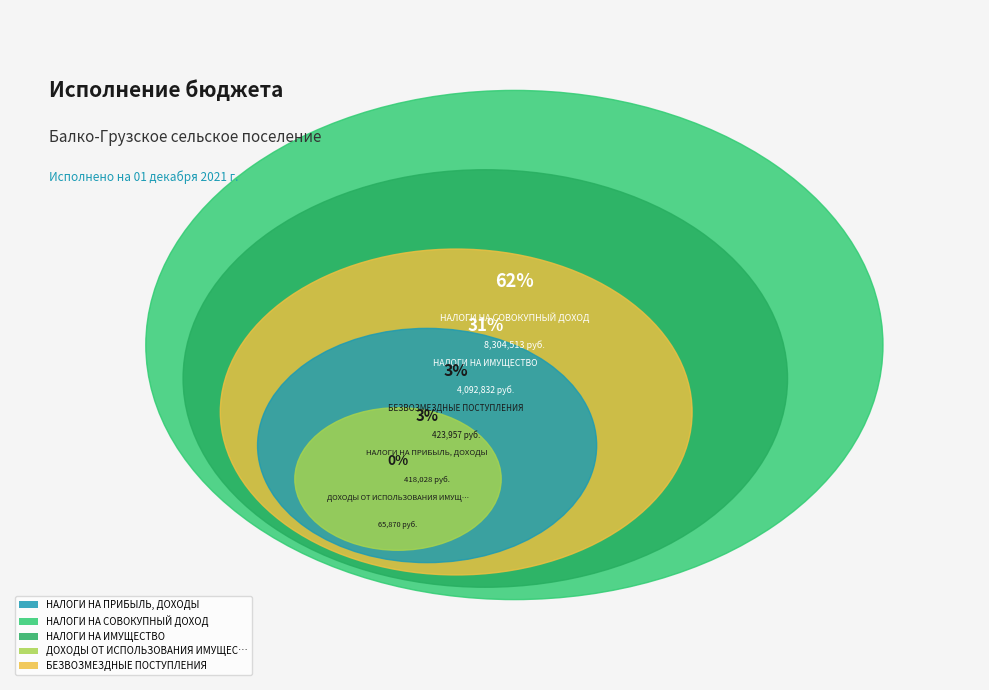

Rank the categories by value from lowest to highest.

ДОХОДЫ ОТ ИСПОЛЬЗОВАНИЯ ИМУЩЕСТВА, НАЛОГИ НА ПРИБЫЛЬ, ДОХОДЫ, БЕЗВОЗМЕЗДНЫЕ ПОСТУПЛЕНИЯ, НАЛОГИ НА ИМУЩЕСТВО, НАЛОГИ НА СОВОКУПНЫЙ ДОХОД